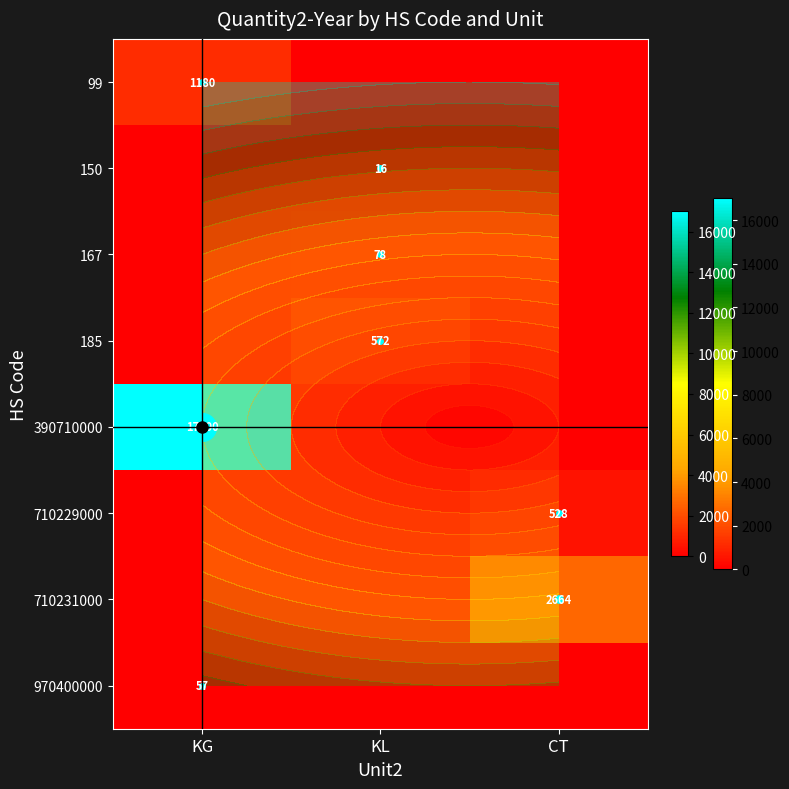

Between KG and KL, which series saw the biggest shift?

390710000